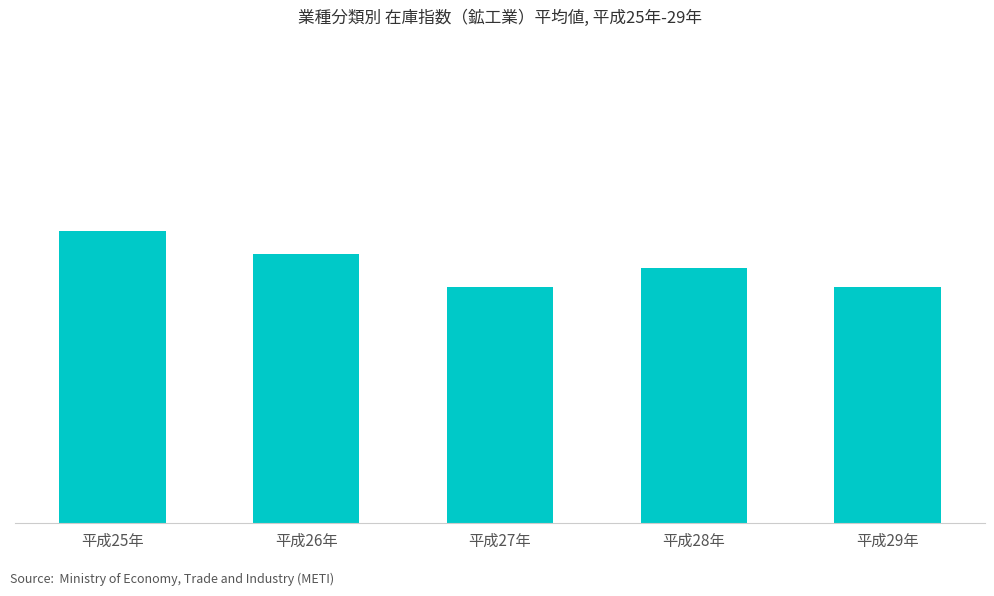

Does the chart contain any negative values?

No